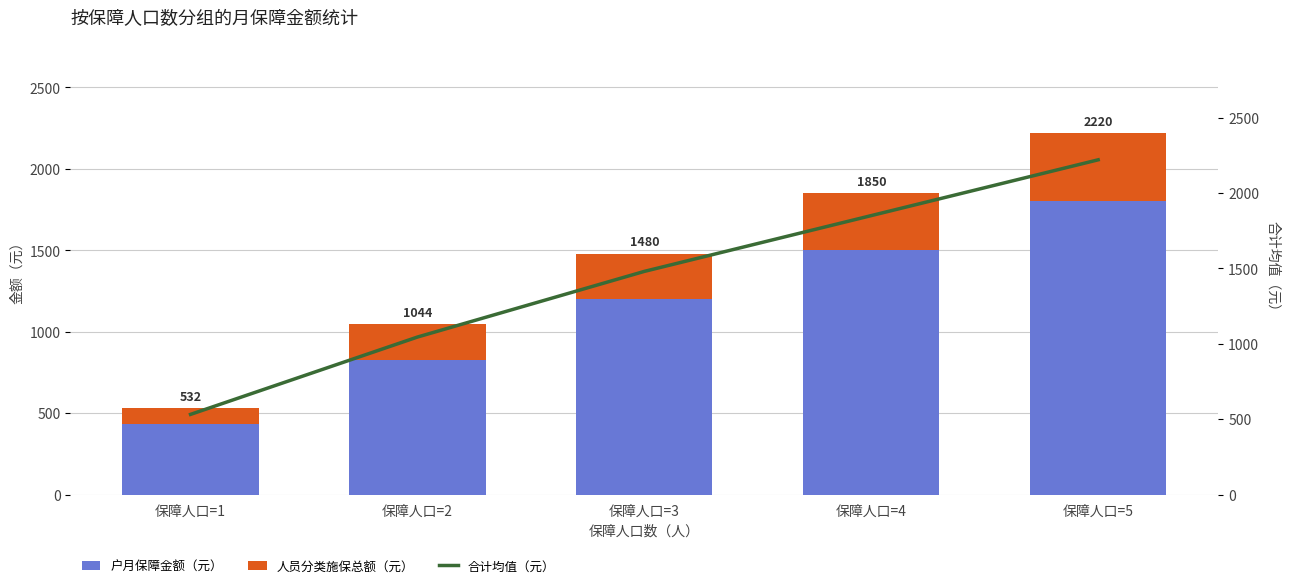

What is the sum of the 人员分类施保总额（元） values at 保障人口=3 and 保障人口=4?

630.0